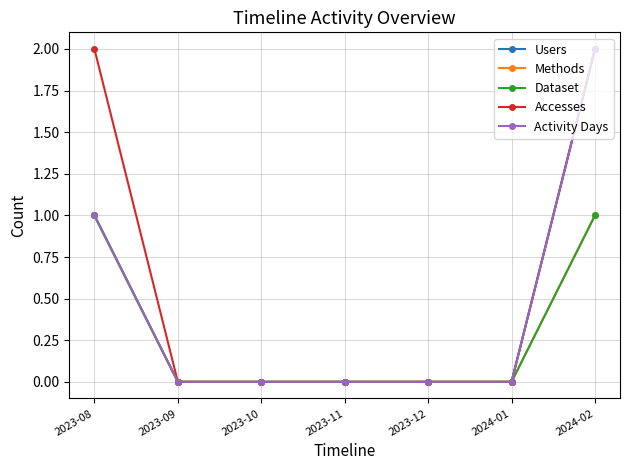

True or false: Users and Accesses cross at least once.

False